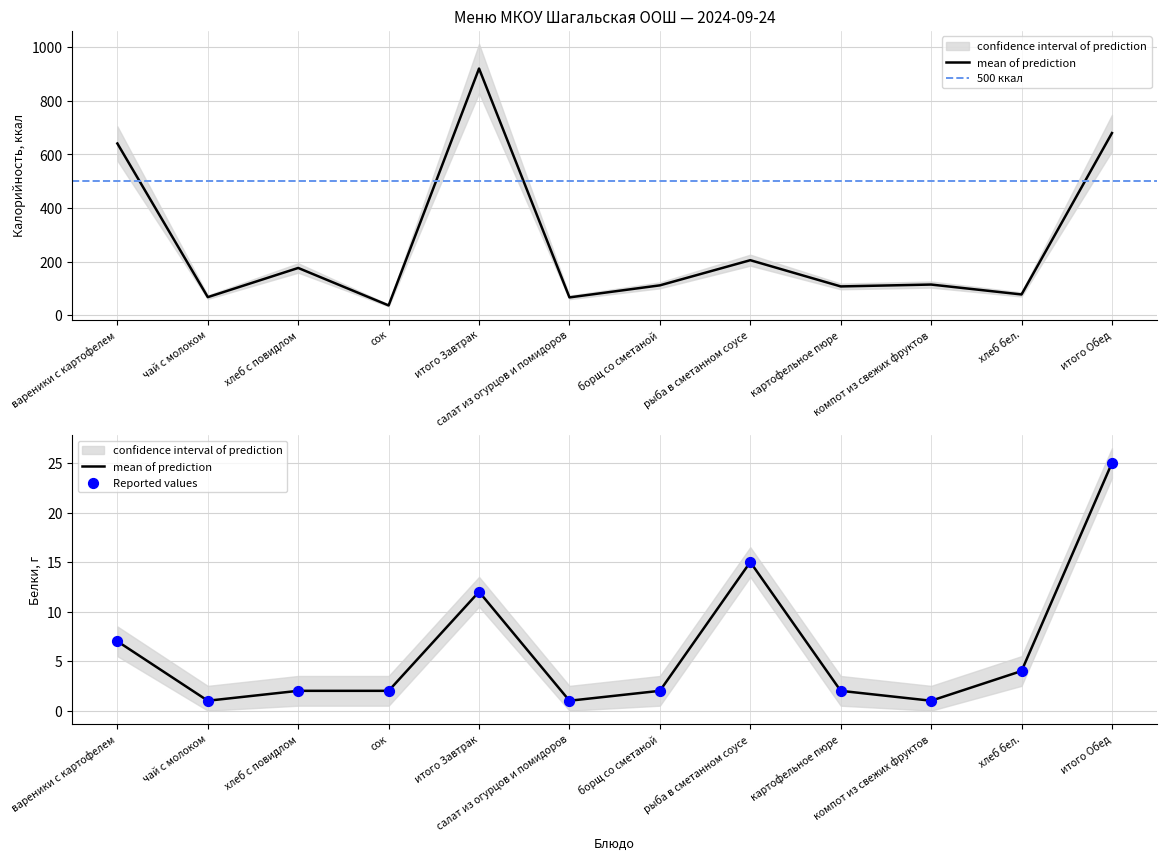

Which series has the largest Y range (max minus min)?

Калорийность